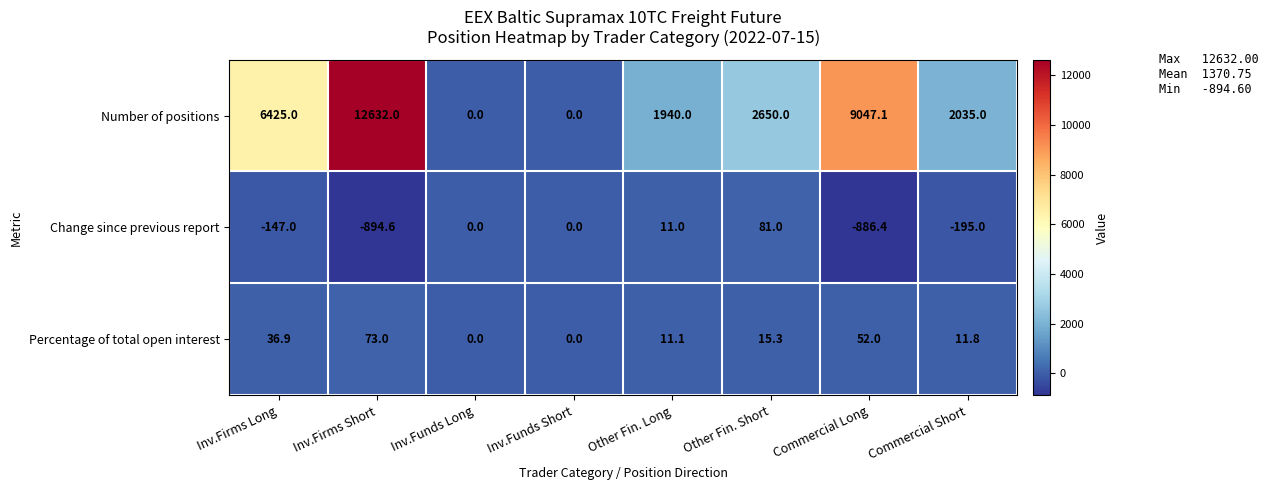

True or false: Change since previous report has a value of -471.3 at Commercial Long.

False